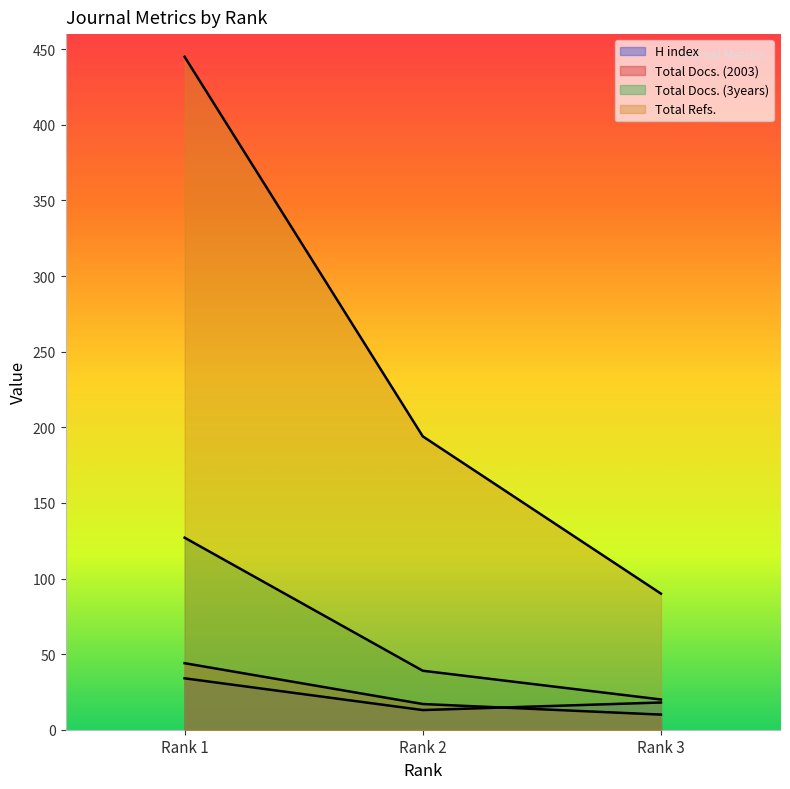

How many lines are shown in the chart?

4